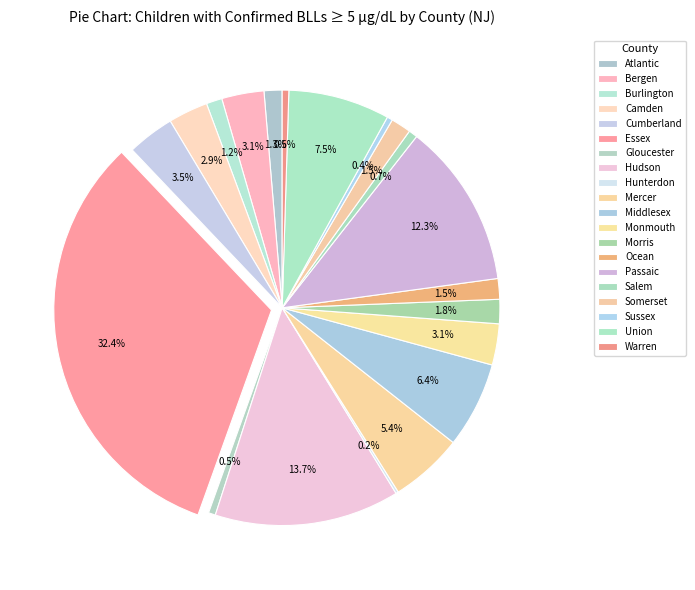

Does Gloucester represent more than half of the total?

No